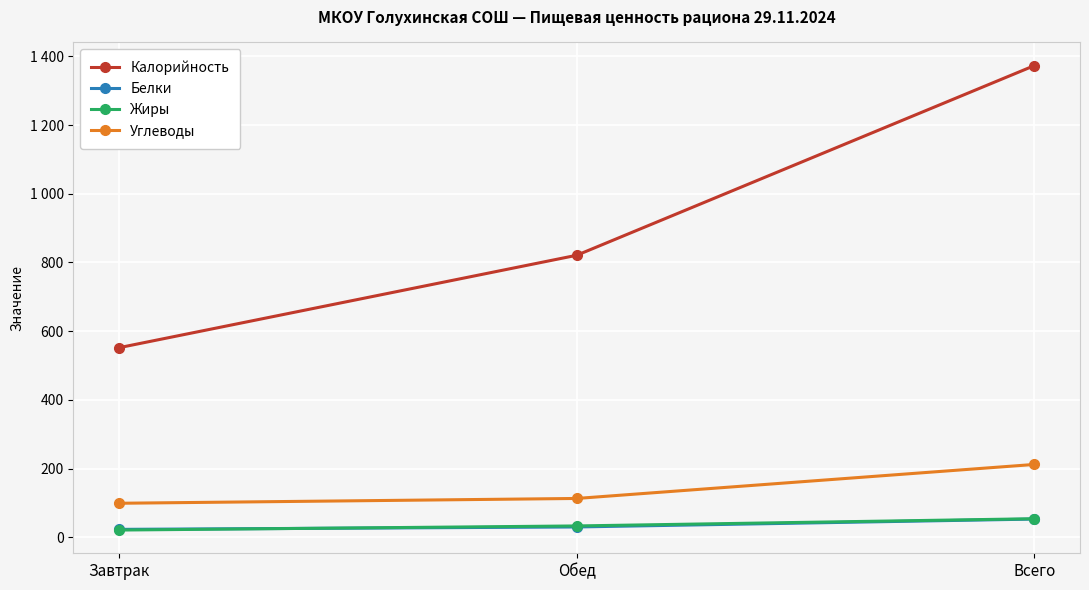

Where does the Калорийность series first go above 821?

Всего